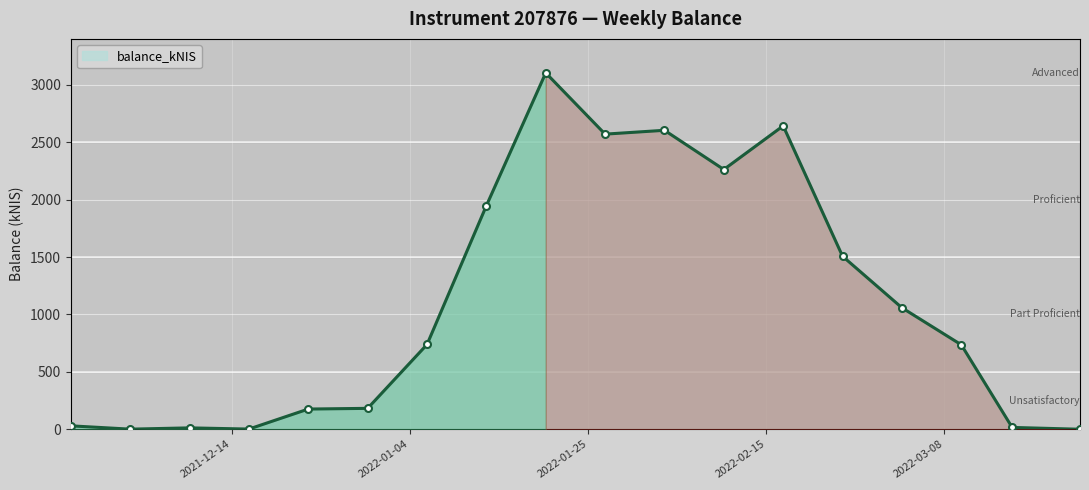

What is the value of the 13th point from the left?

2642.5